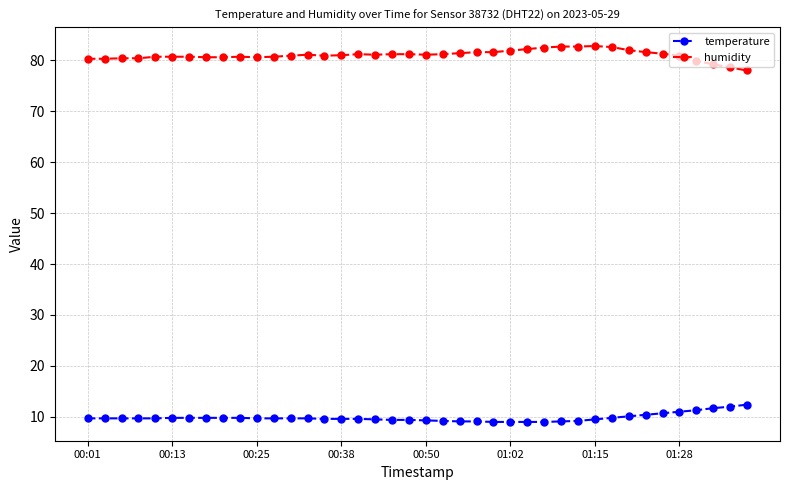

What is the average value of the temperature series?

9.8